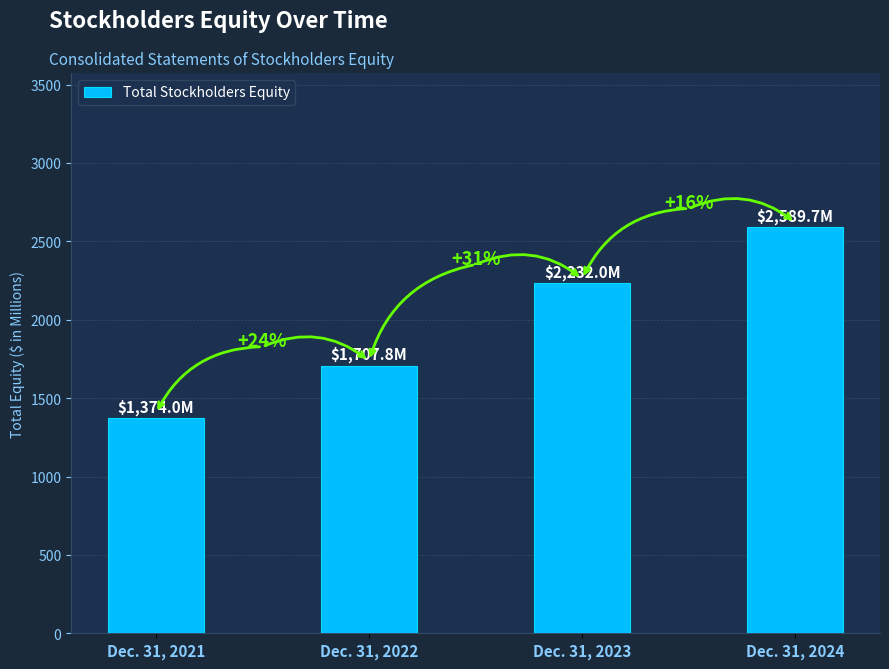

Which label corresponds to the largest value in the chart?

Dec. 31, 2024